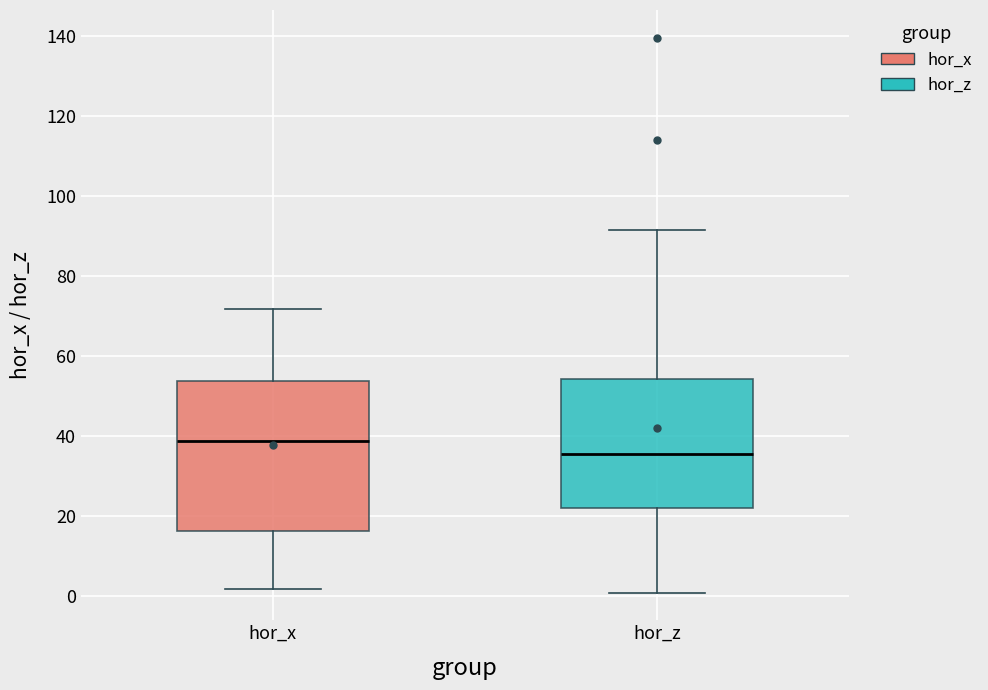

Which box has the highest median line?

hor_x